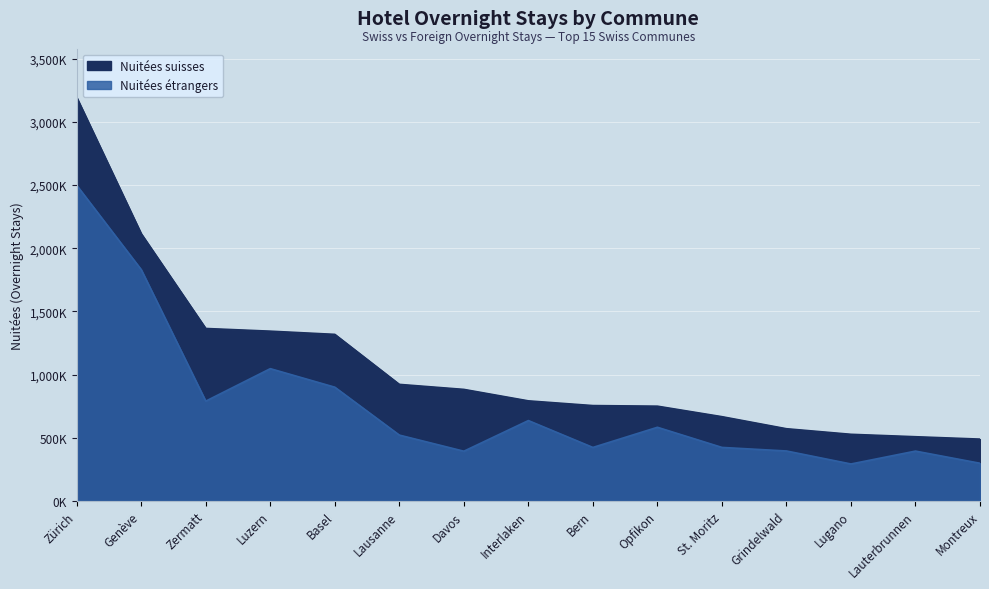

What is the label of the 3rd point from the left?

Zermatt